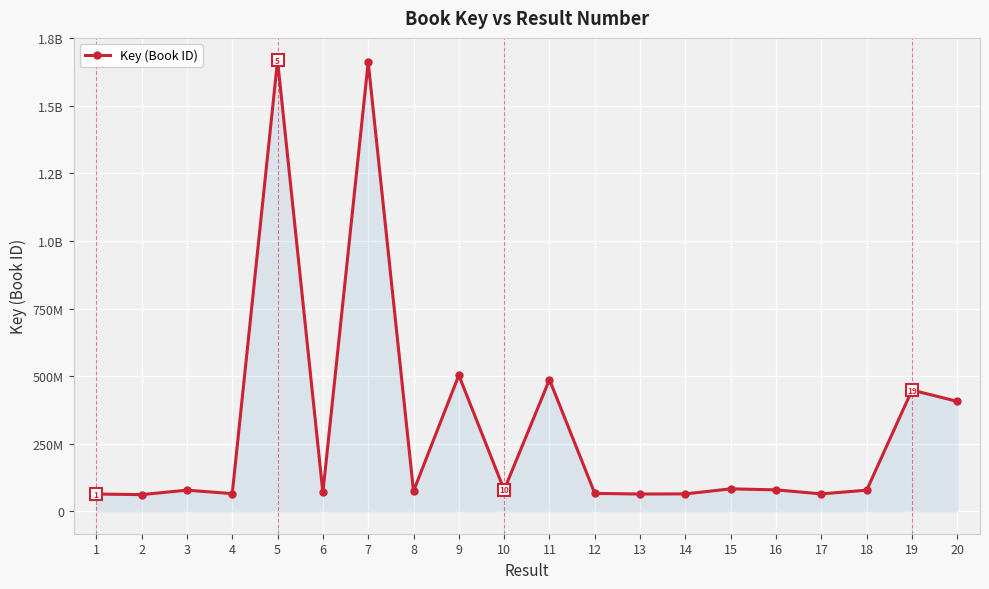

Which has a higher value, 12 or 3?

3